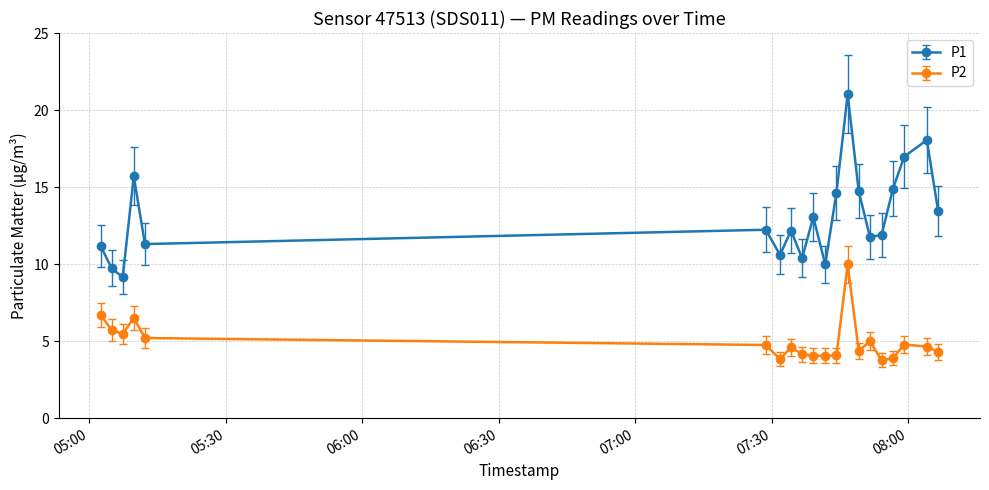

Rank the series by their maximum value, from lowest to highest.

P2, P1